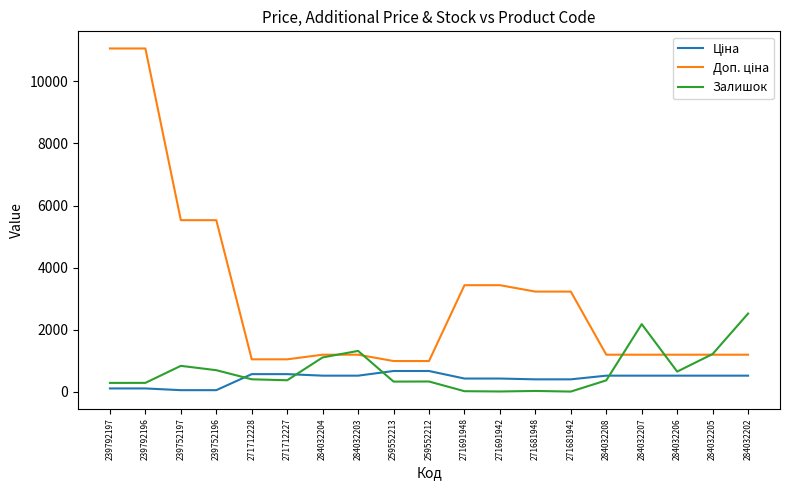

What is the greatest value displayed?

11055.0